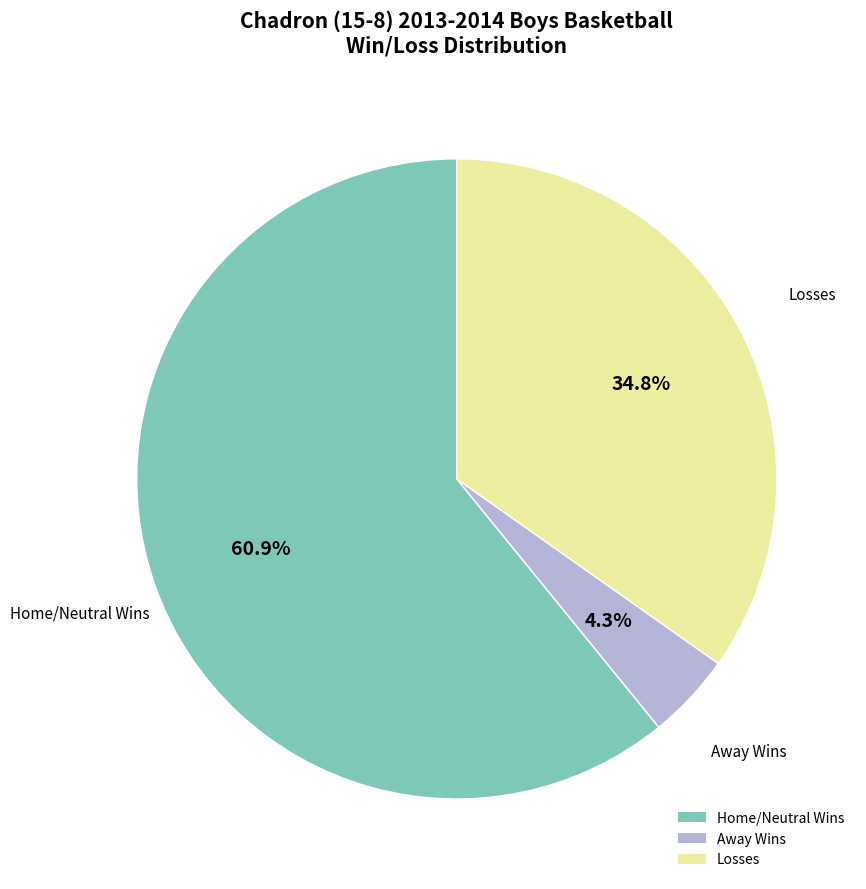

Does any single category account for the majority?

Yes